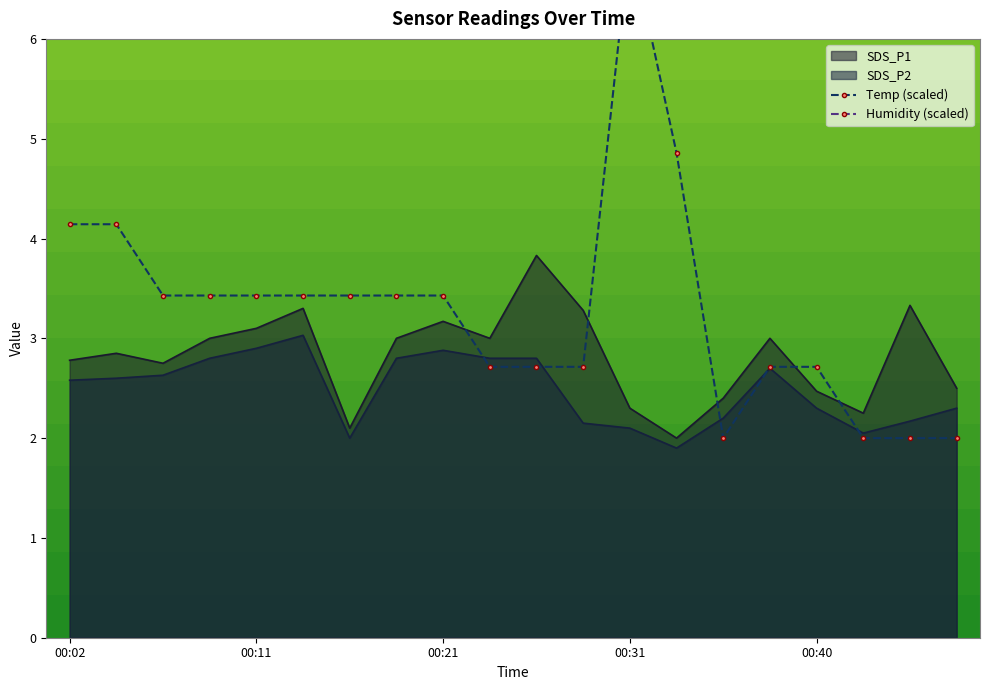

What is the lowest value of the SDS_P1 series?

2.0